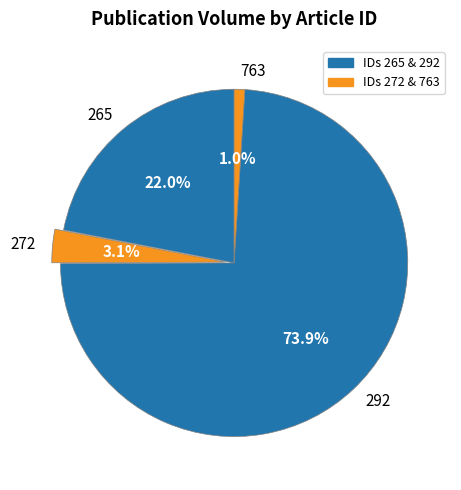

Is there any slice that represents more than half of the pie?

Yes